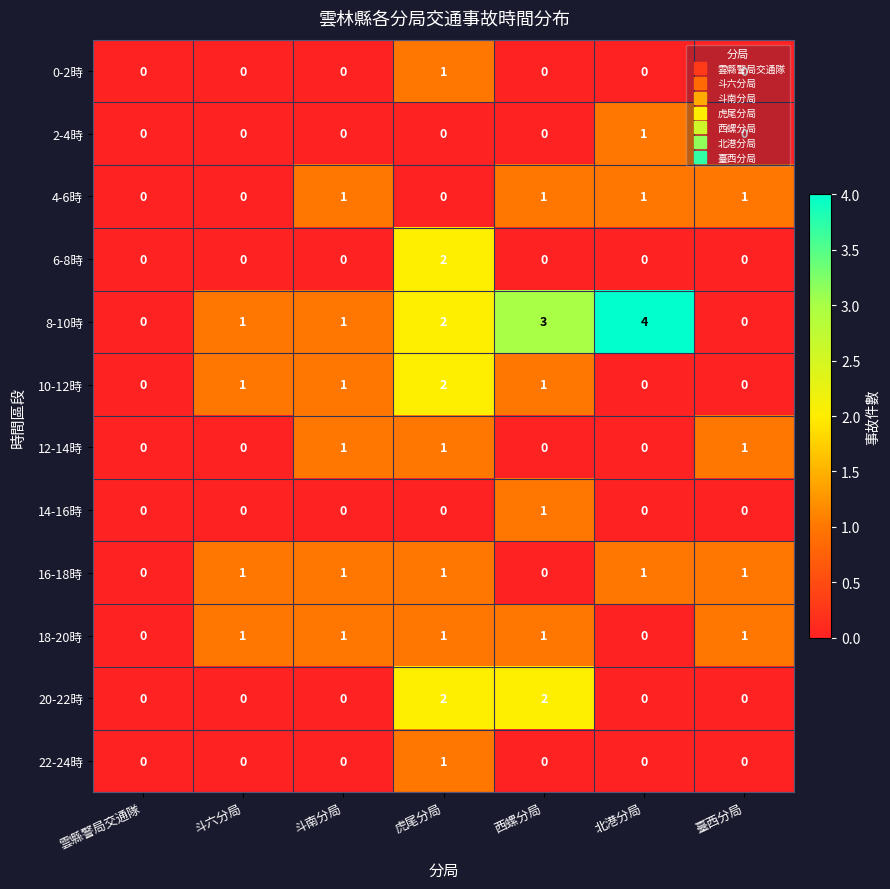

Is the value of 8-10時 at 北港分局 greater than the value of 14-16時 at 斗六分局?

Yes